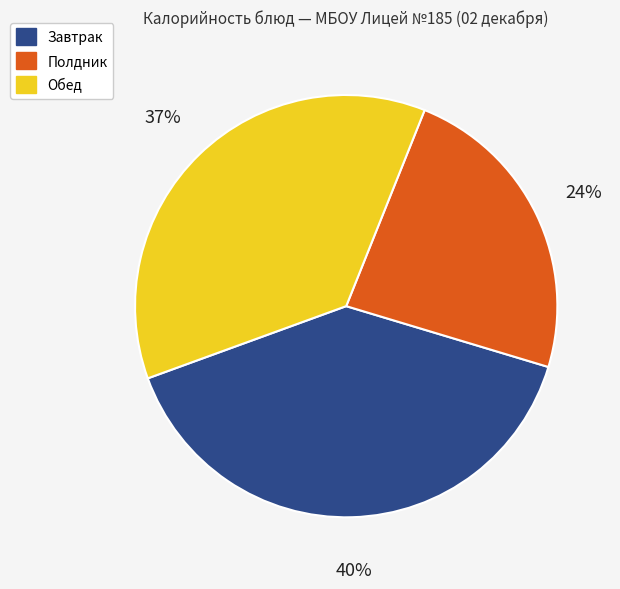

Does any single category account for the majority?

No